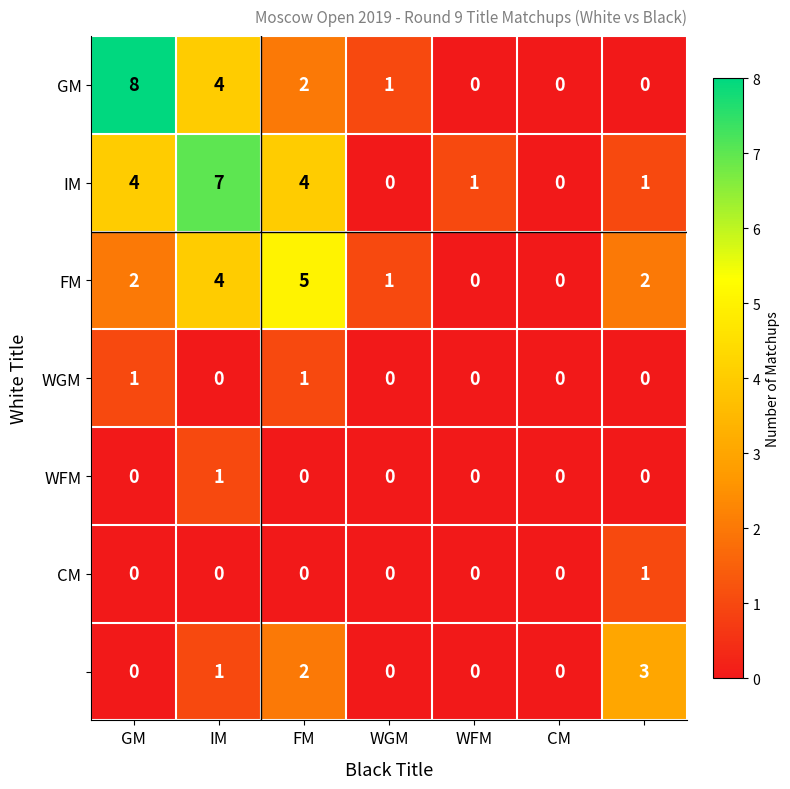

Which series changed the most between FM and WFM?

FM